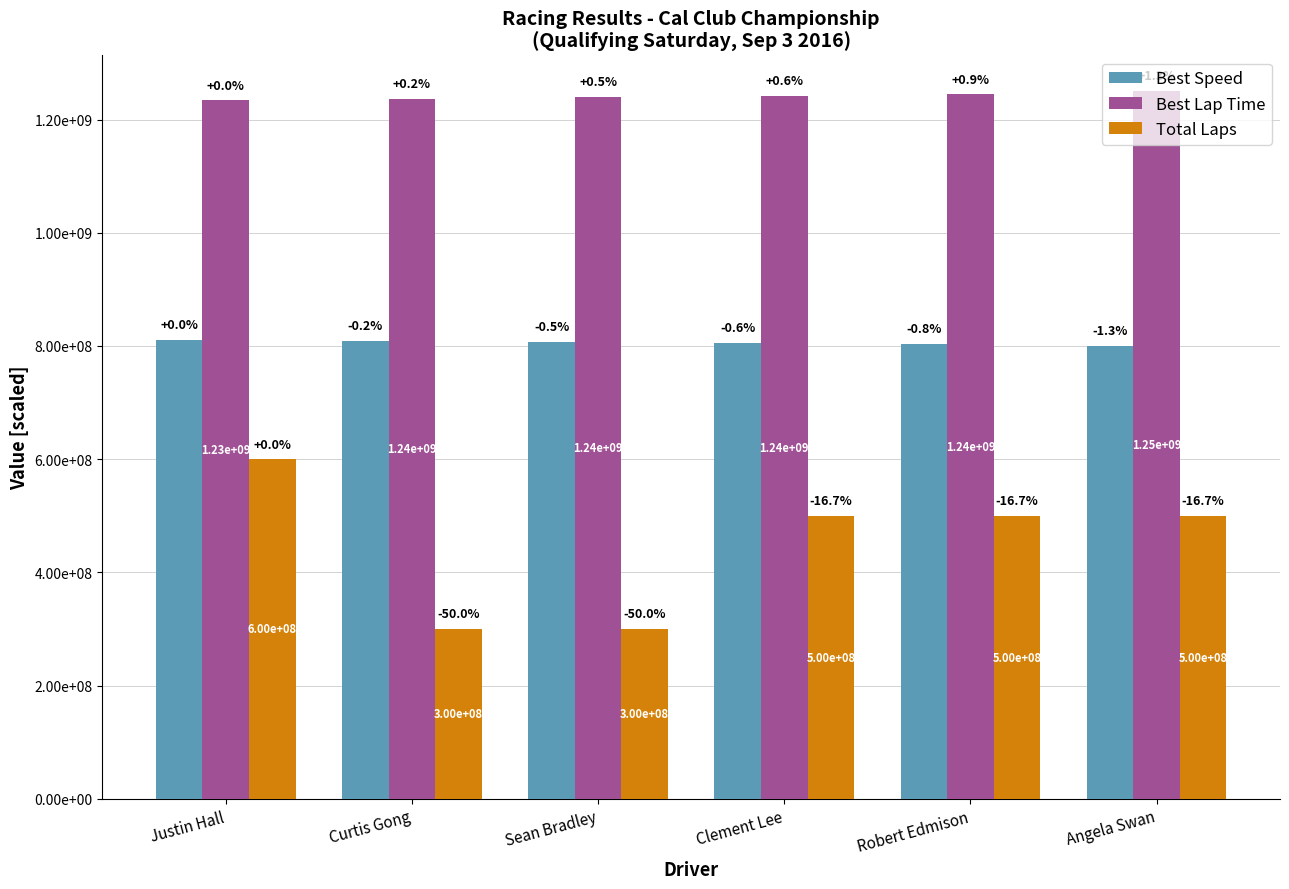

True or false: Best Lap Time has a value of 1250560000.0 at Angela Swan.

True